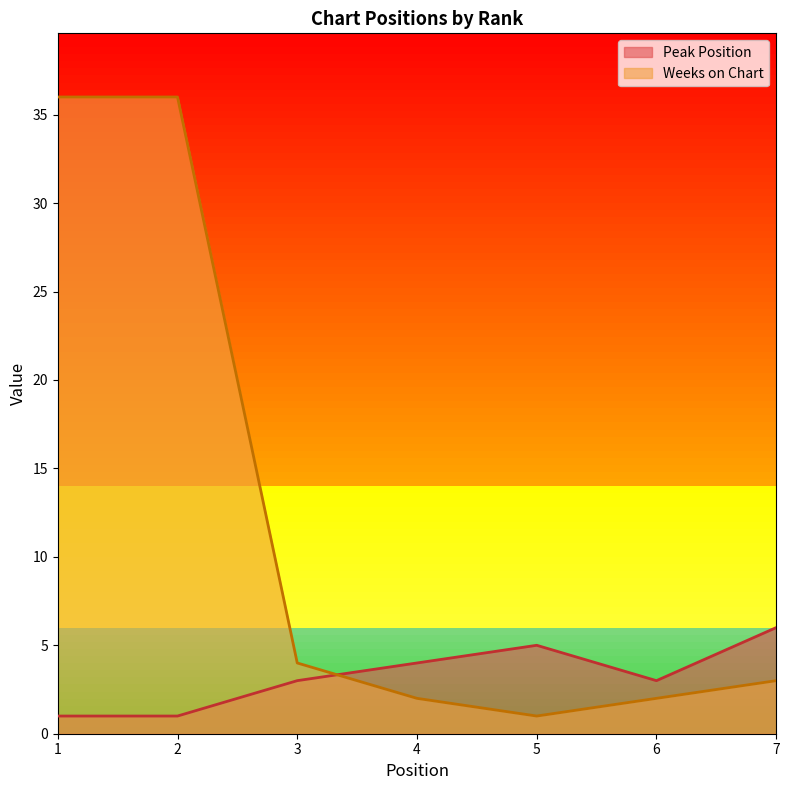

After their last crossing, which series has the higher values: Weeks on Chart or Peak Position?

Peak Position